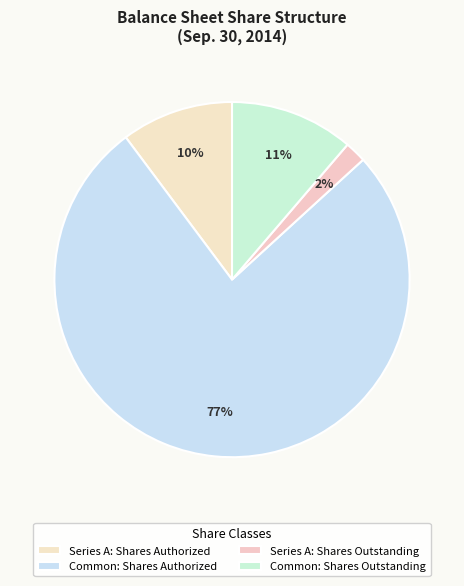

What portion of the pie excludes Series A: Shares Authorized?

89.8%